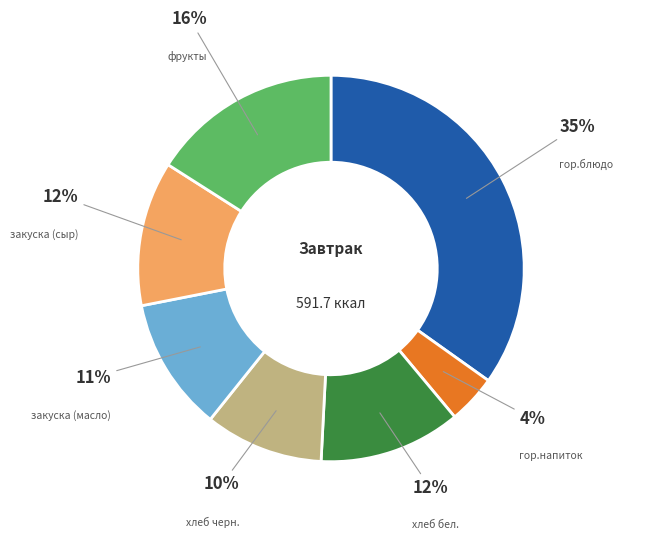

Is there a majority slice in this chart?

No